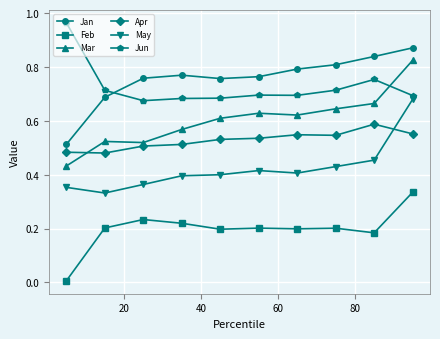

Which series has the widest spread of values?

Mar